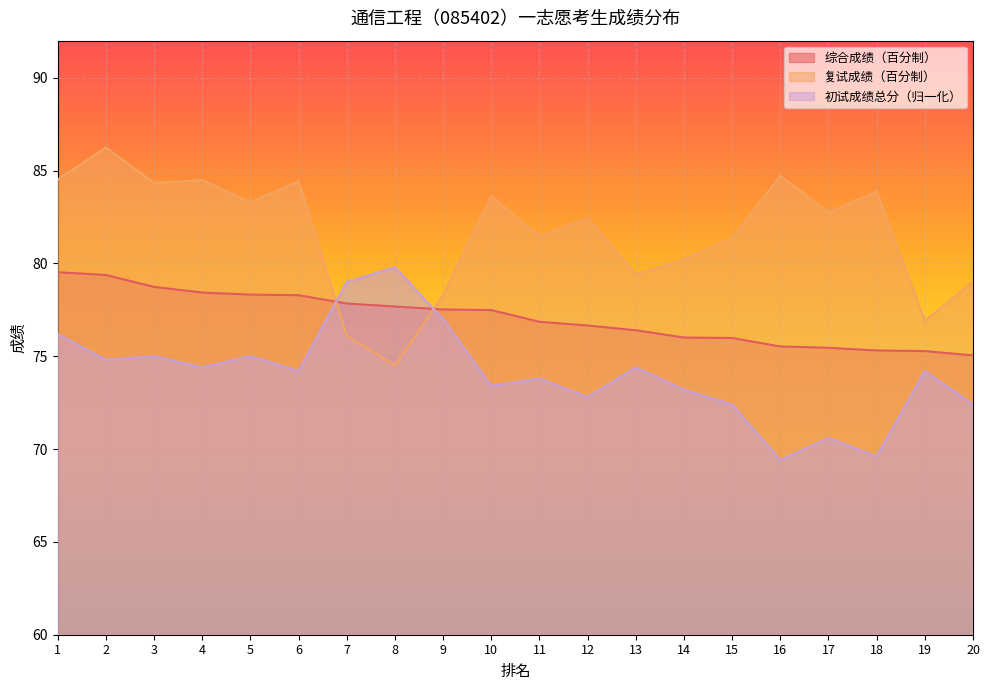

At 5, list the series in order from largest to smallest.

复试成绩（百分制）, 综合成绩（百分制）, 初试成绩总分（归一化）